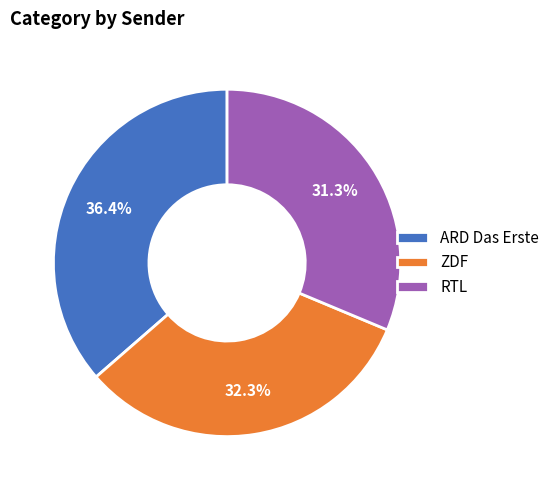

What is the largest slice in the pie chart?

ARD Das Erste